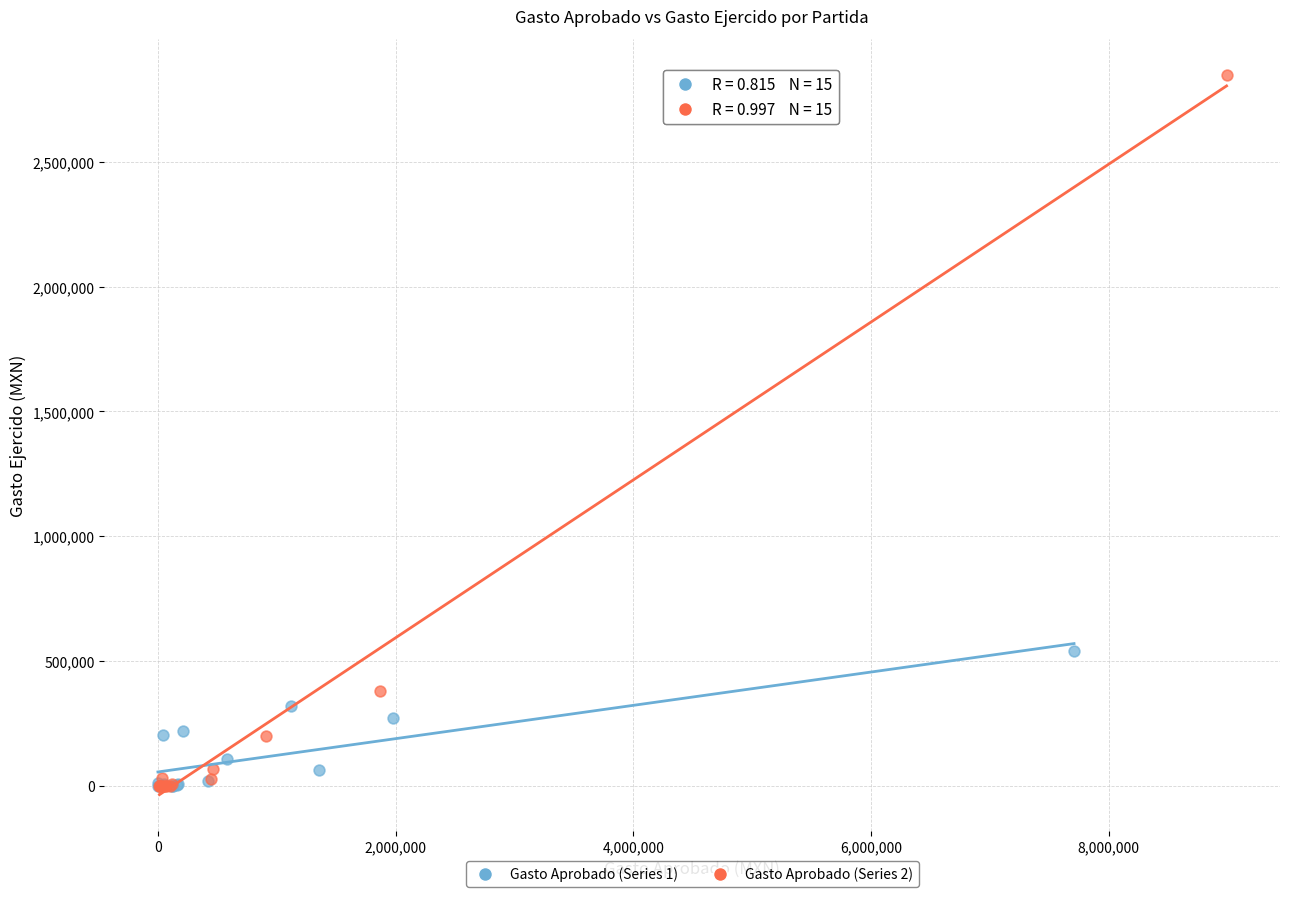

Which series contains the highest Y value?

Gasto Aprobado (Series 2)